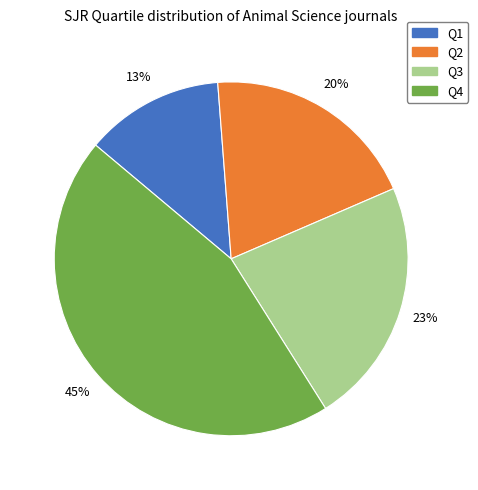

What is the ratio of the value at Q4 to the value at Q3?

2.0